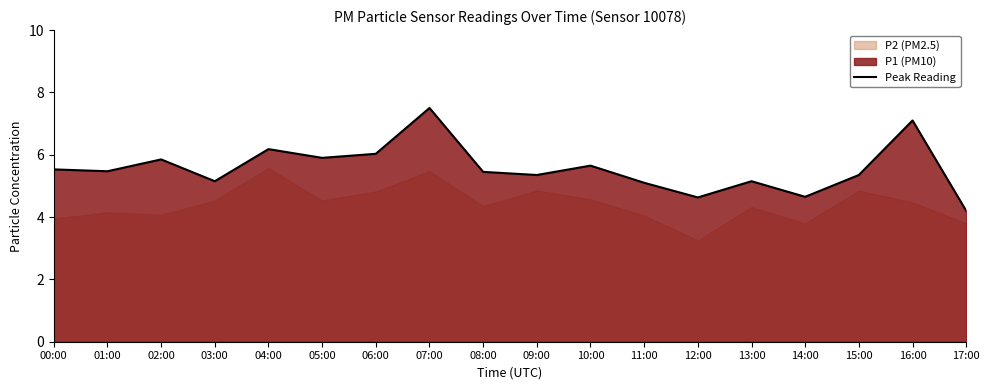

List the labels in order of value, largest first.

07:00, 16:00, 04:00, 06:00, 05:00, 02:00, 10:00, 00:00, 01:00, 08:00, 09:00, 15:00, 03:00, 13:00, 11:00, 14:00, 12:00, 17:00